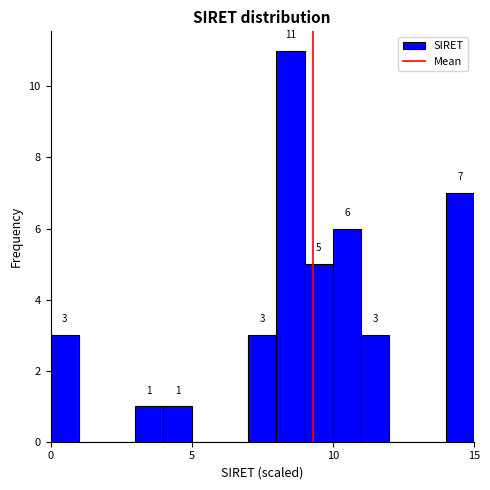

Around what value on the x-axis is the tallest bar? Give the approximate position of its centre, as read against the axis.

8.5